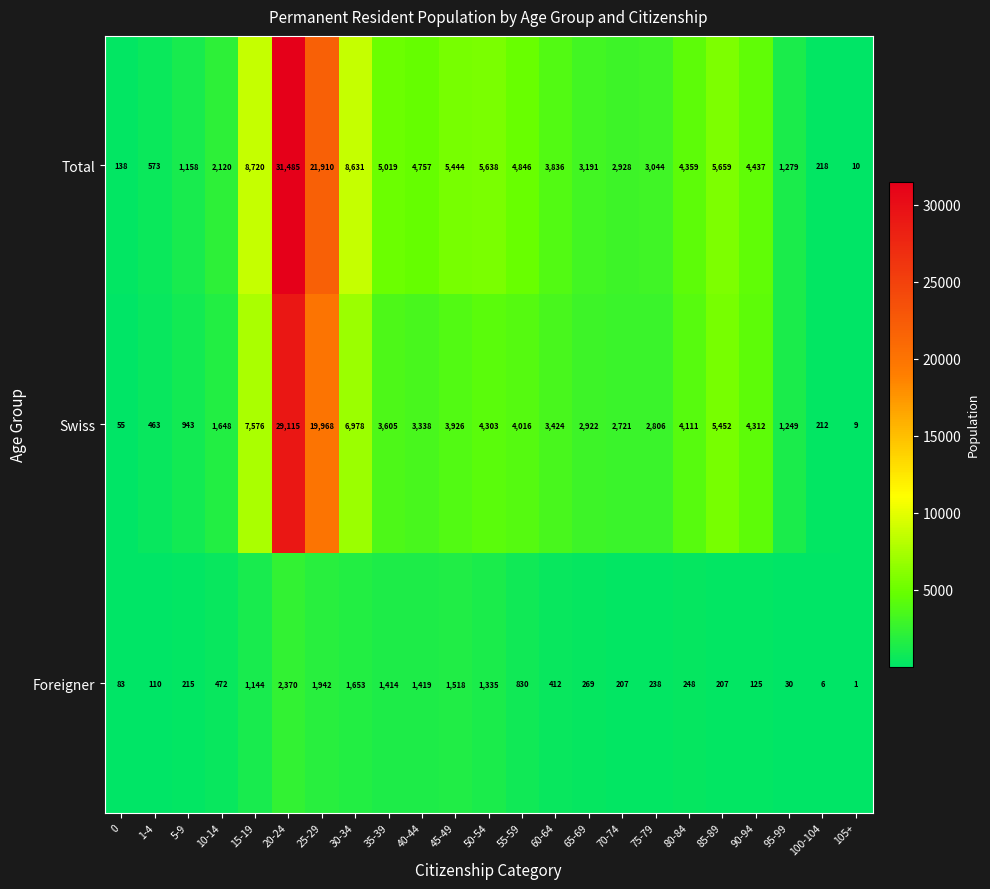

What is the sum of all Swiss values?

113152